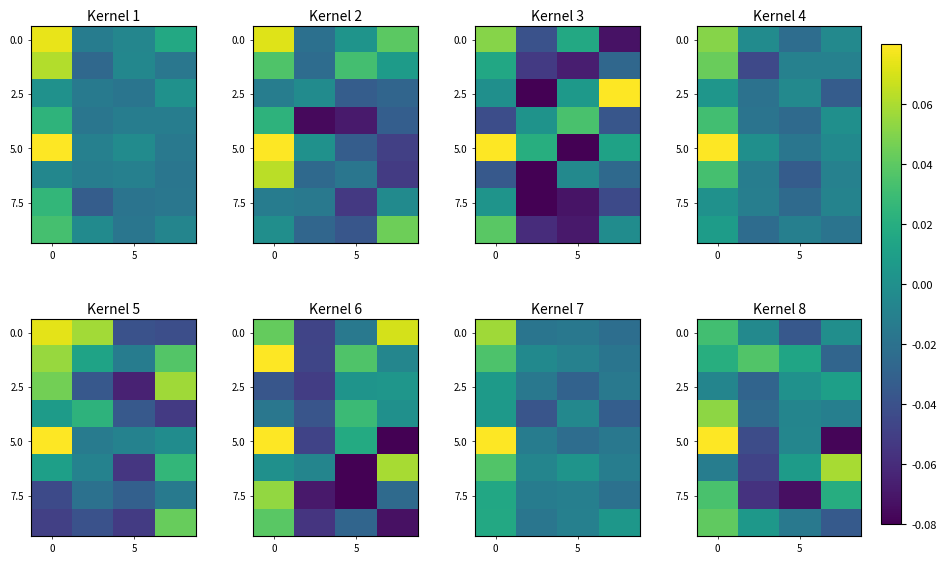

What is the total value across all series at 3?

-0.1